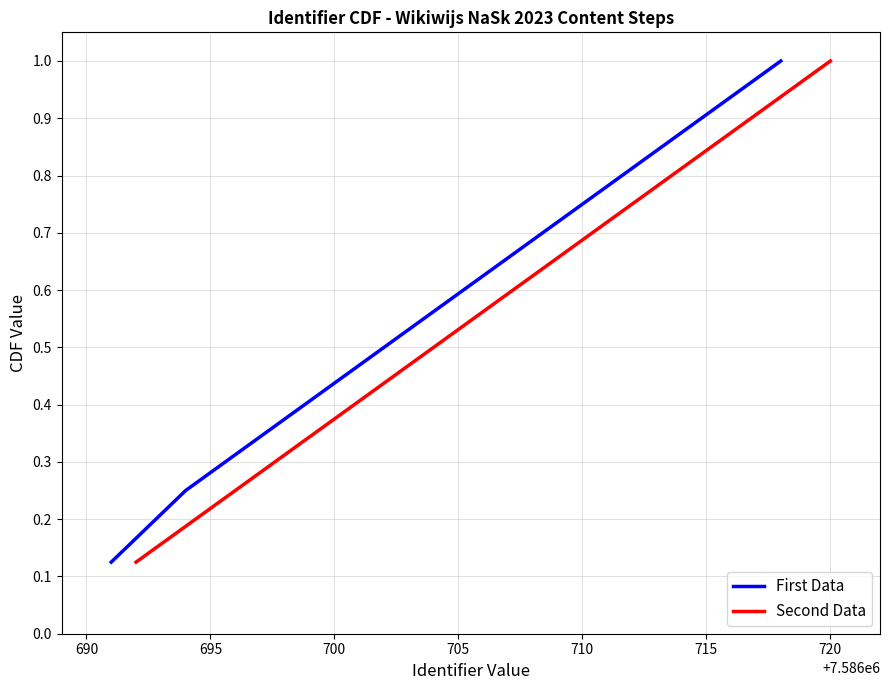

Is it true that Second Data equals 0.2 at 700?

False